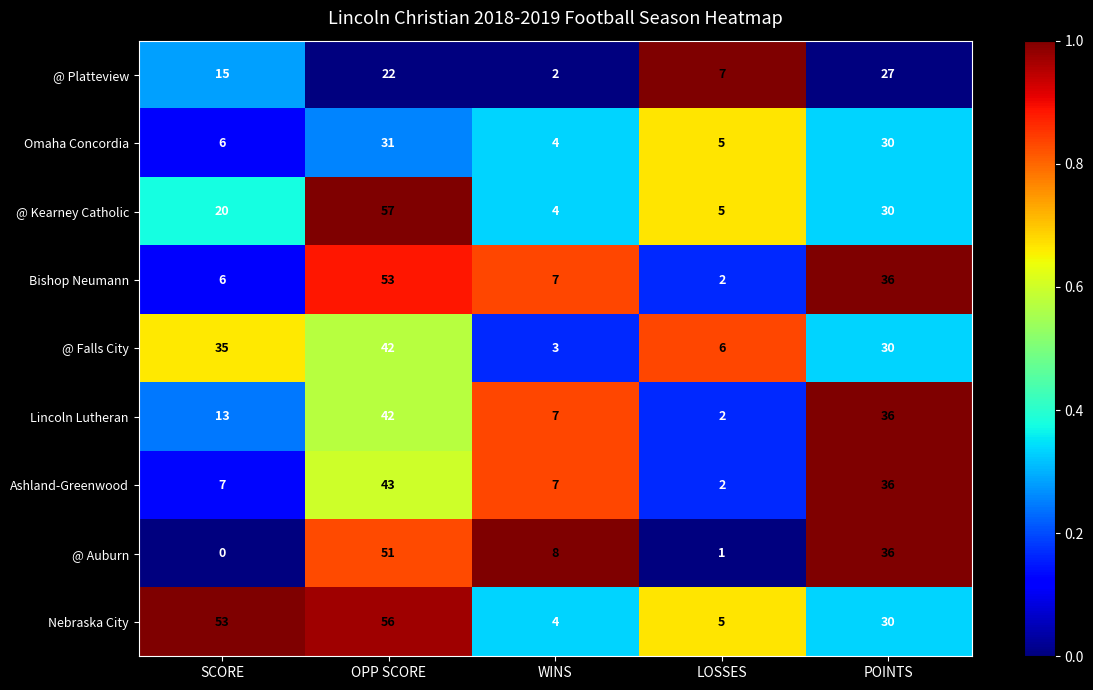

What is the difference between the maximum and minimum values in the Nebraska City series?

52